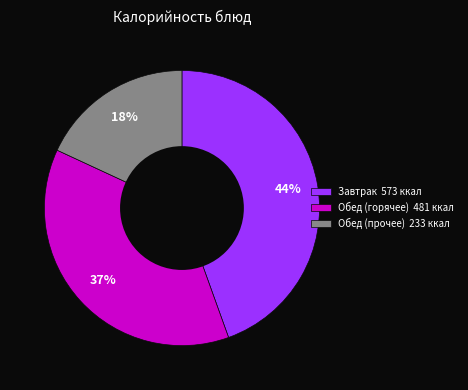

What percentage is the Обед (горячее) 481 ккал slice, to the nearest percent?

37%